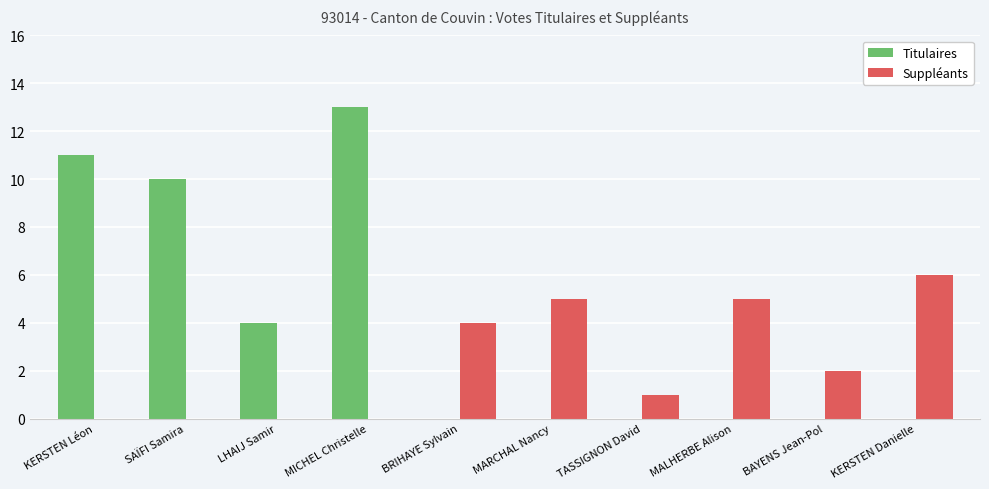

Is the value of Suppléants at MARCHAL Nancy greater than the value of Titulaires at TASSIGNON David?

Yes